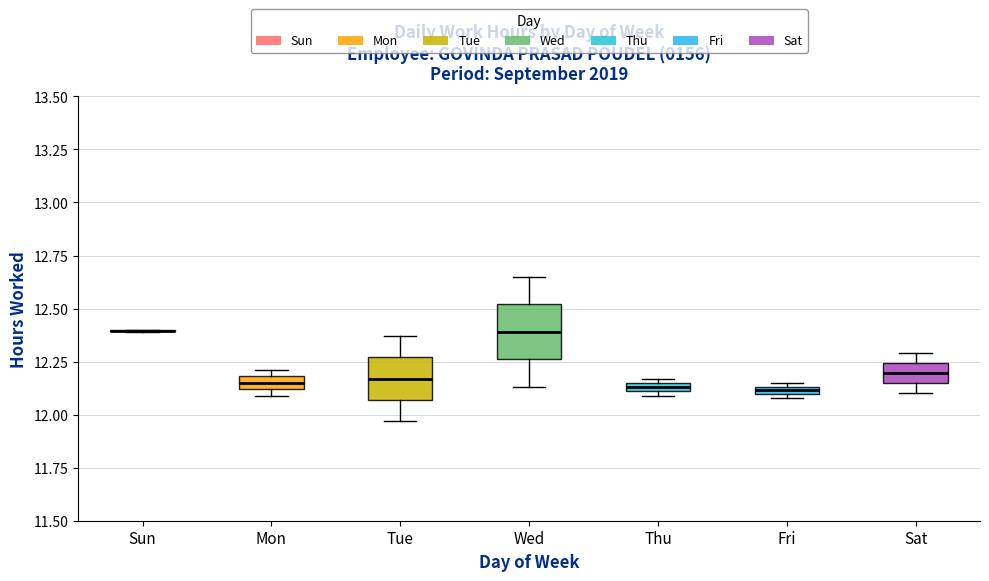

Which box is the tallest, from its lower edge to its upper edge?

Wed